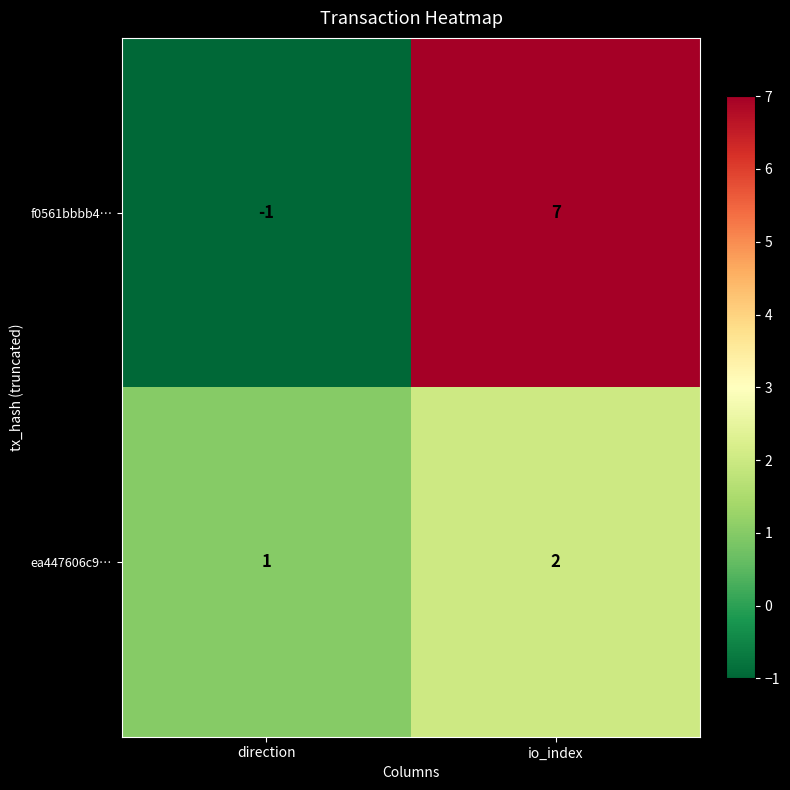

What is the difference between the highest and lowest values at io_index?

5